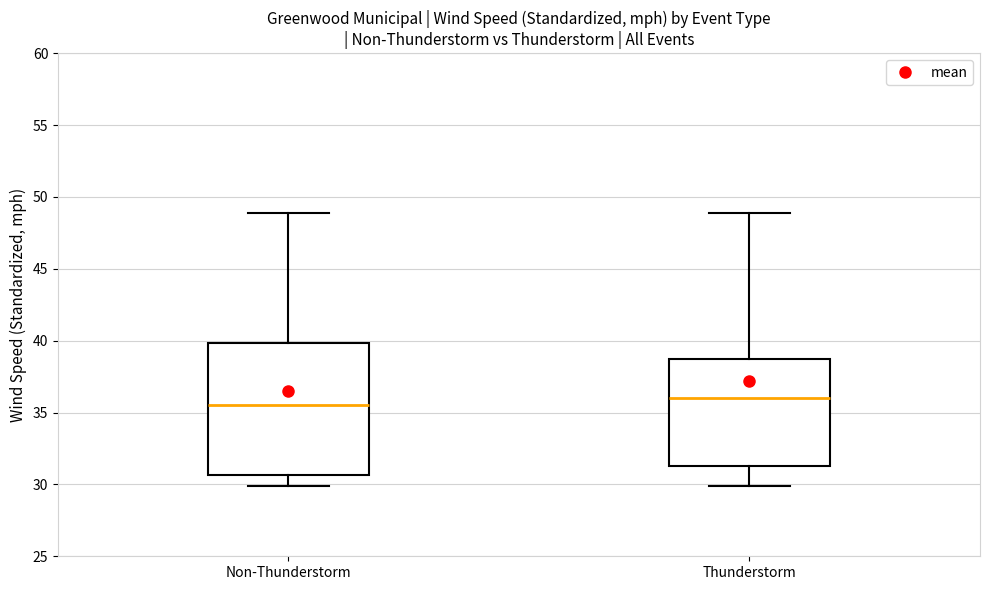

Comparing the boxes themselves (not the whiskers), which one is the tallest?

Non-Thunderstorm